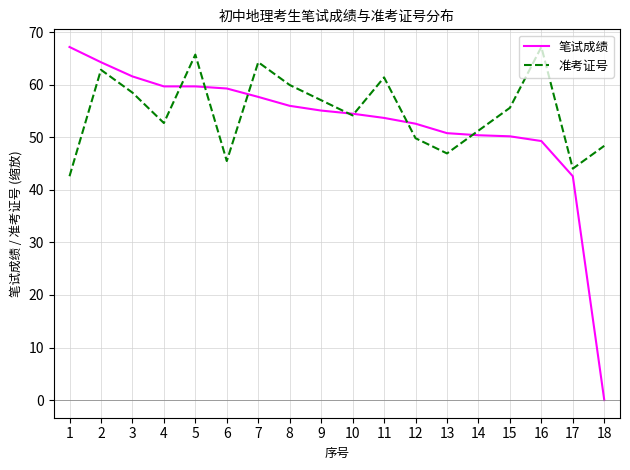

True or false: 笔试成绩 and 准考证号 intersect in this chart.

True